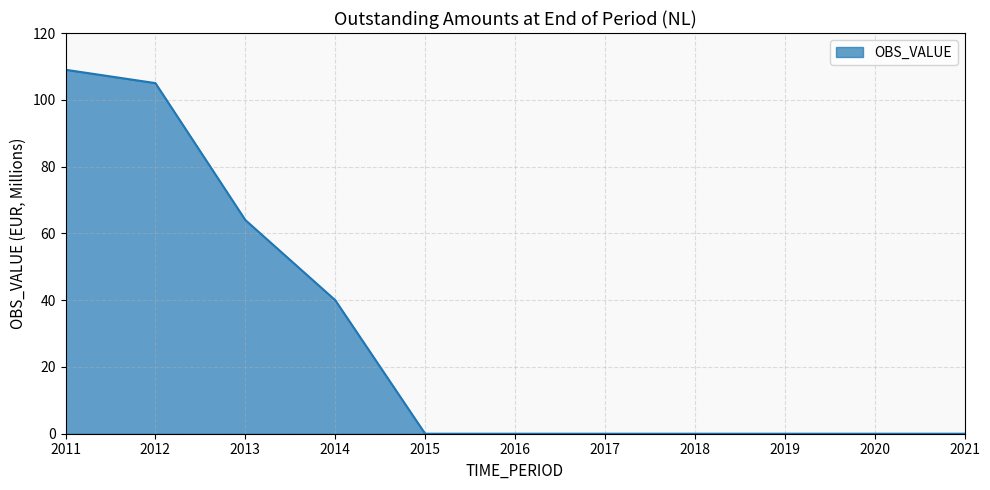

The value at 2014 is 65. True or false?

False